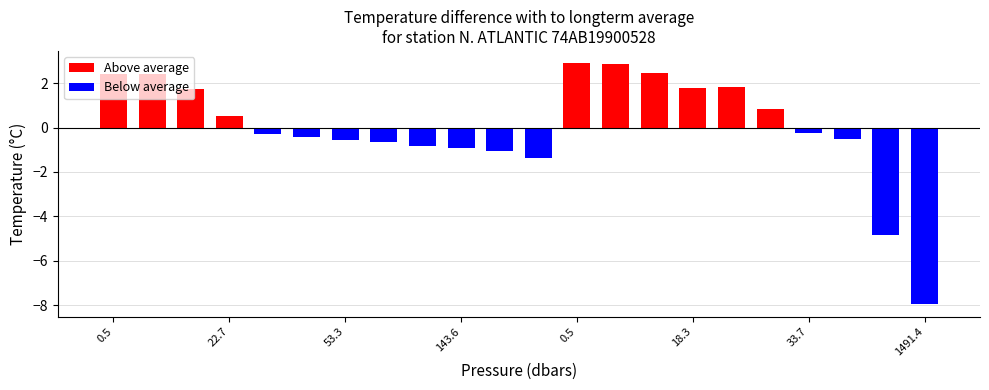

Between 0.5 and 33.7, which is larger?

0.5